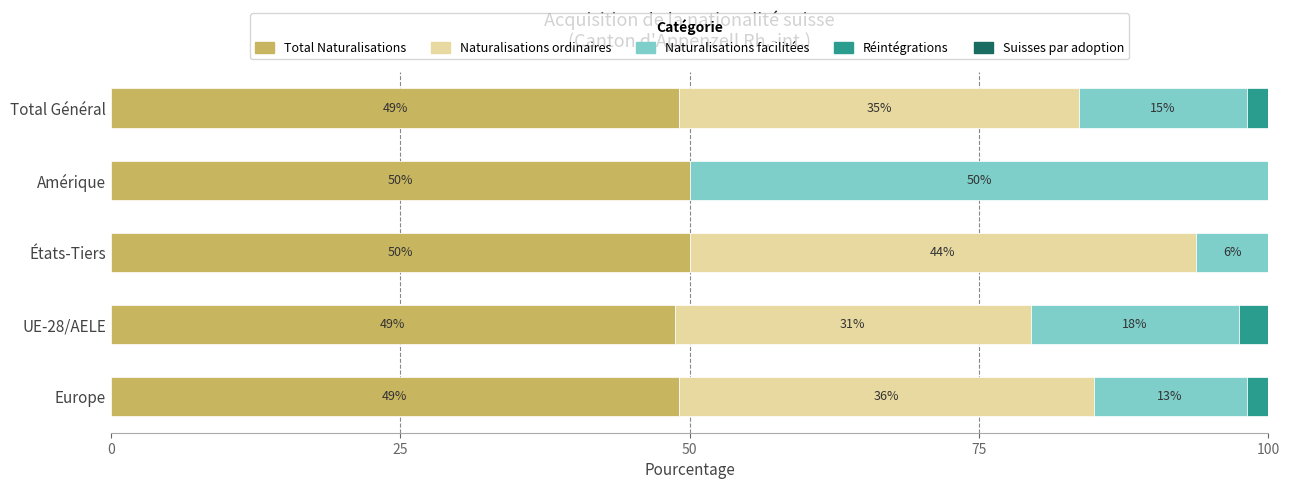

The Total Naturalisations series shows 21.6 at UE-28/AELE. True or false?

False